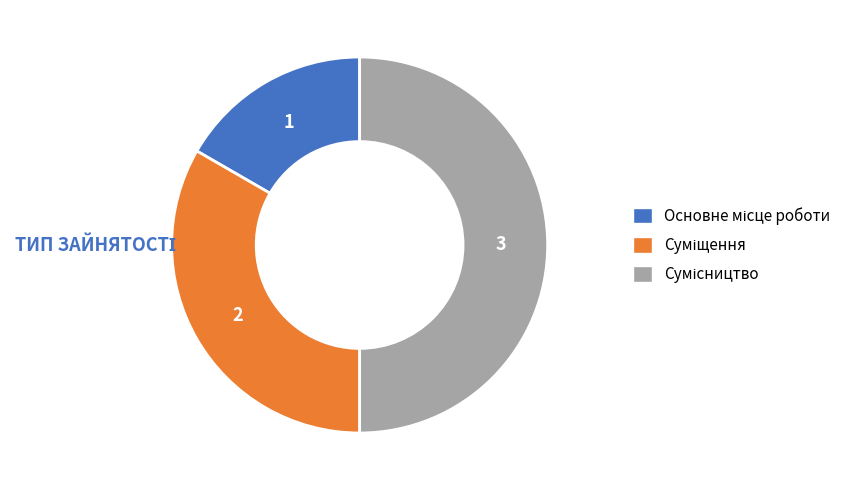

Count the number of slices in the pie.

3